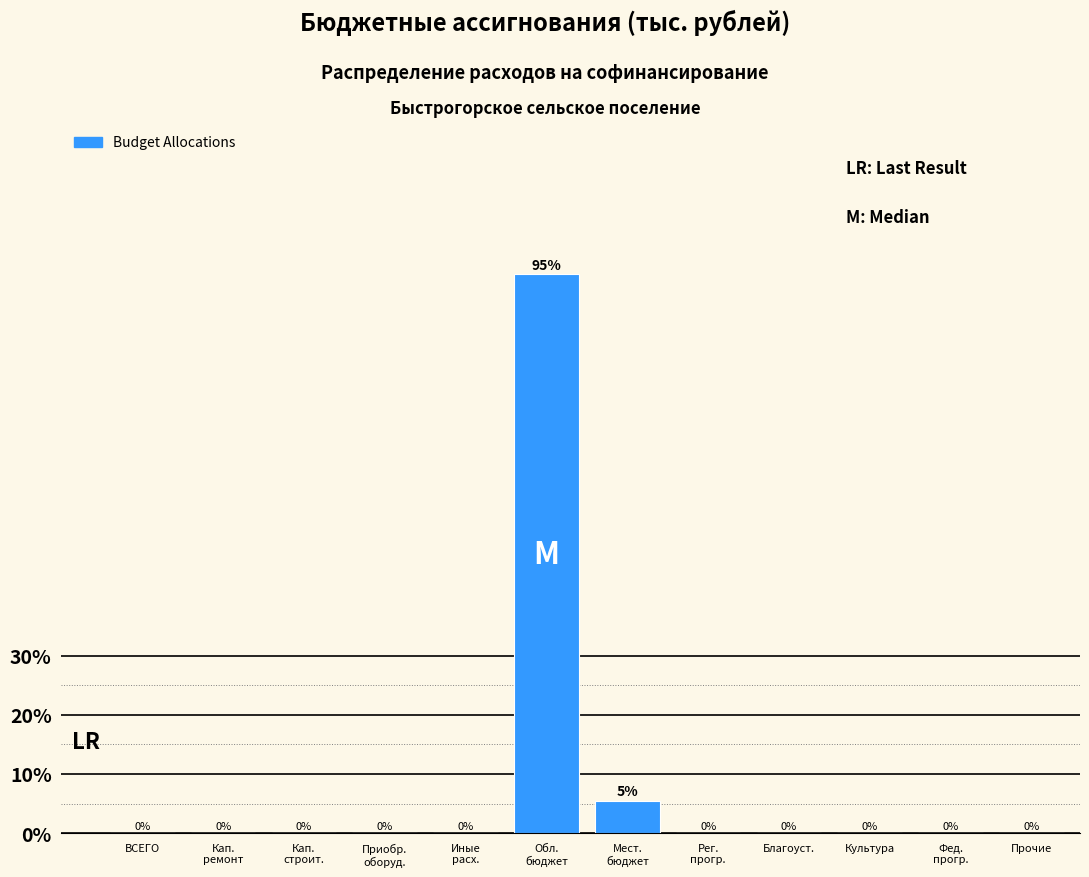

True or false: the data shows 37.5 at Культура.

False